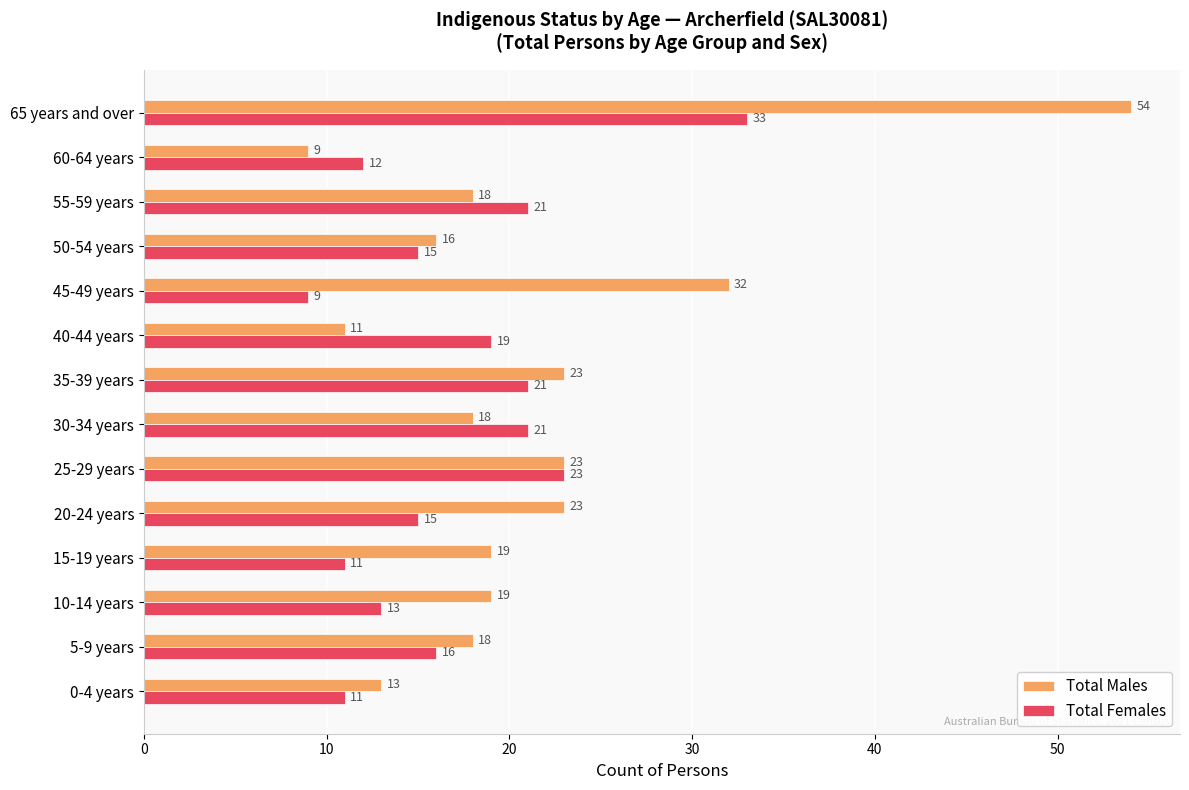

What is the difference between the second highest and minimum values in the Total Females series?

14